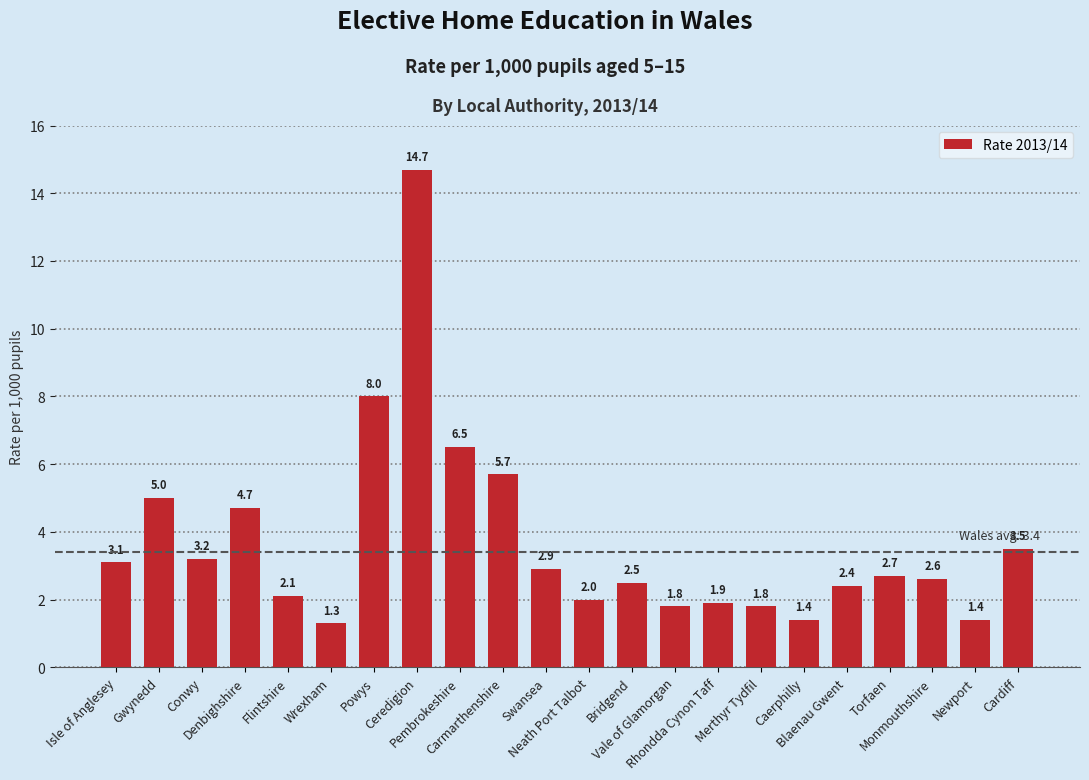

Reading left to right, what are all the values shown in this chart?

3.1	5.0	3.2	4.7	2.1	1.3	8.0	14.7	6.5	5.7	2.9	2.0	2.5	1.8	1.9	1.8	1.4	2.4	2.7	2.6	1.4	3.5